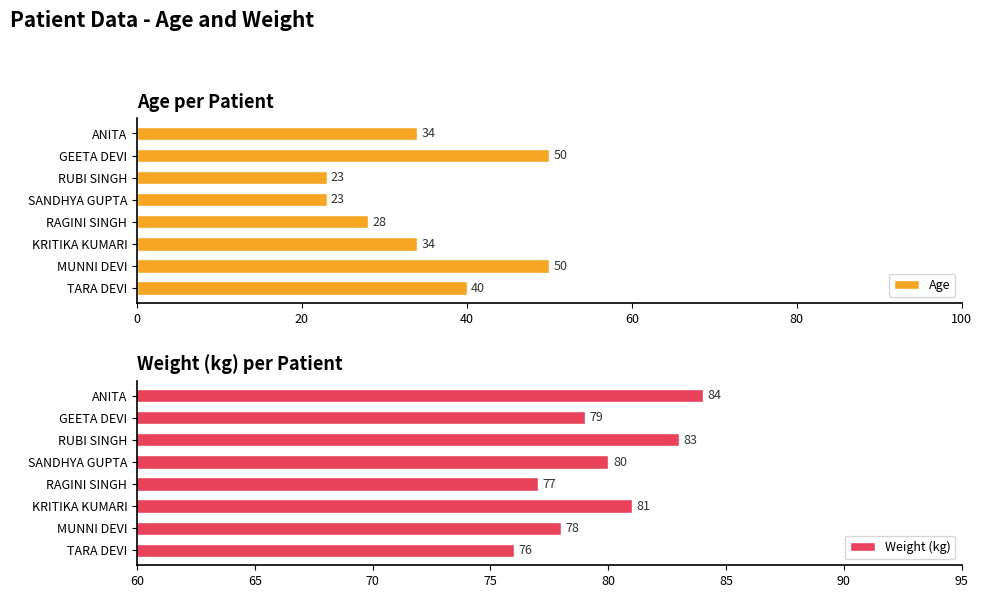

Is it true that Age equals 51 at KRITIKA KUMARI?

False